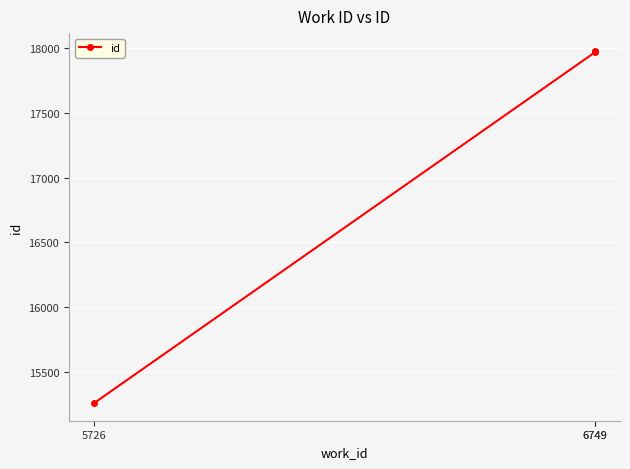

Which label corresponds to the largest value in the chart?

6749